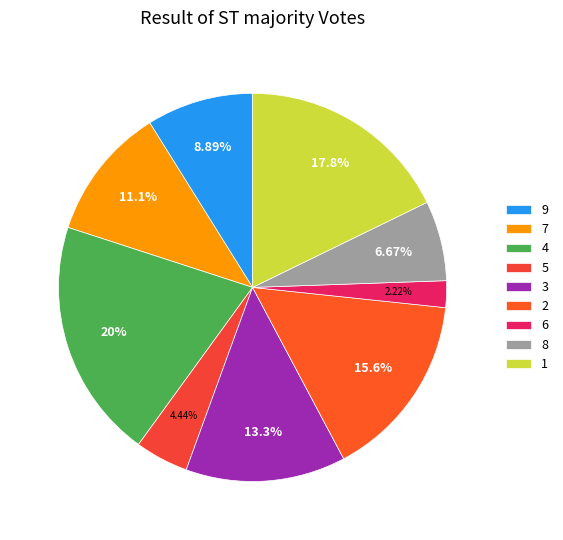

Between 5 and 9, which is larger?

9